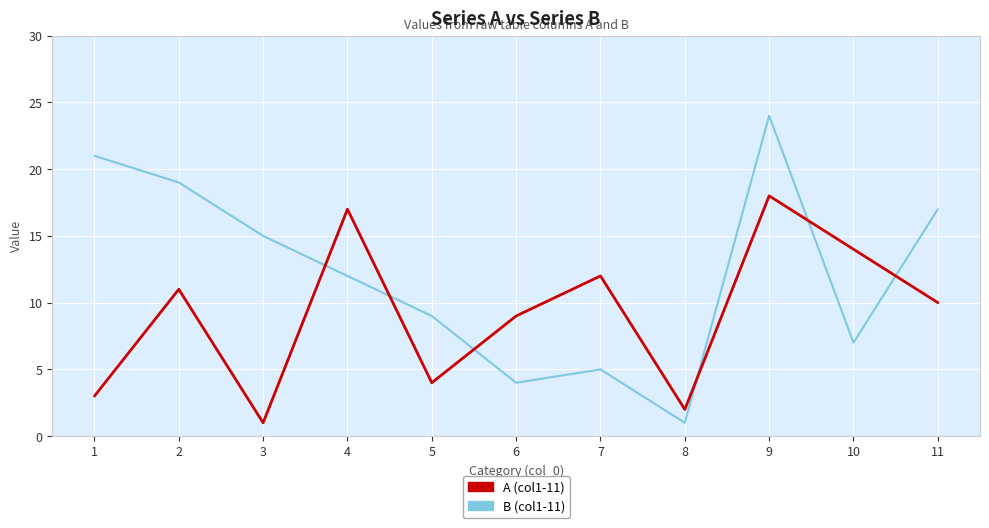

Between 1 and 10, which series saw the biggest shift?

B (col1-11)